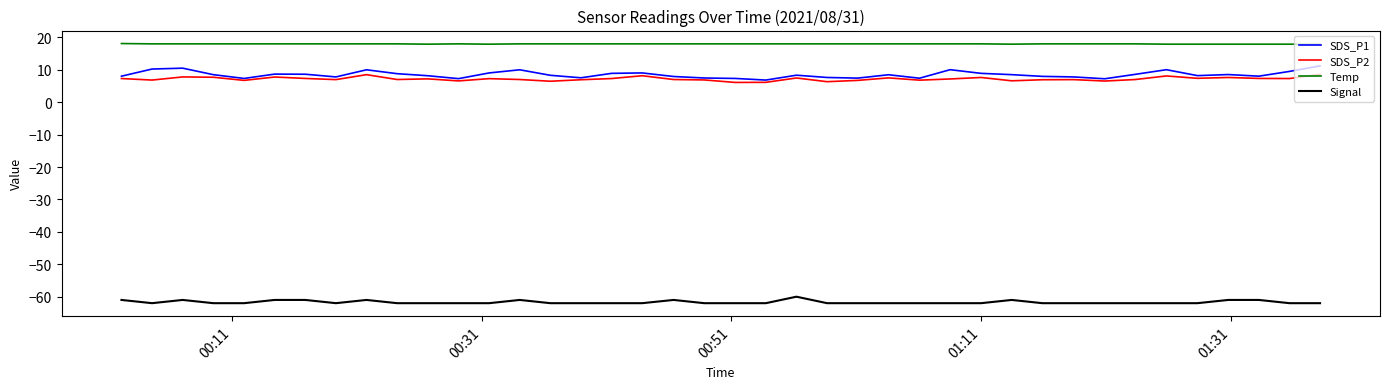

Which series has the largest total across all categories?

Temp